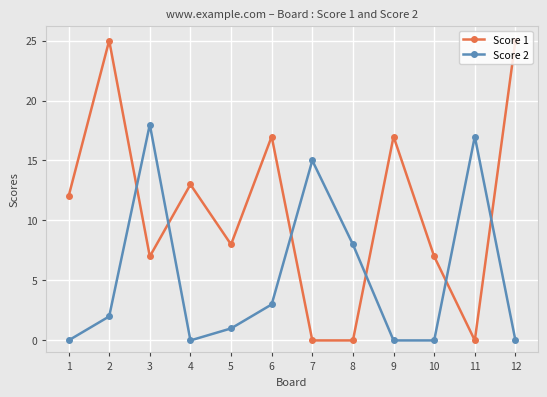

The Score 2 series shows 0 at 9. True or false?

True